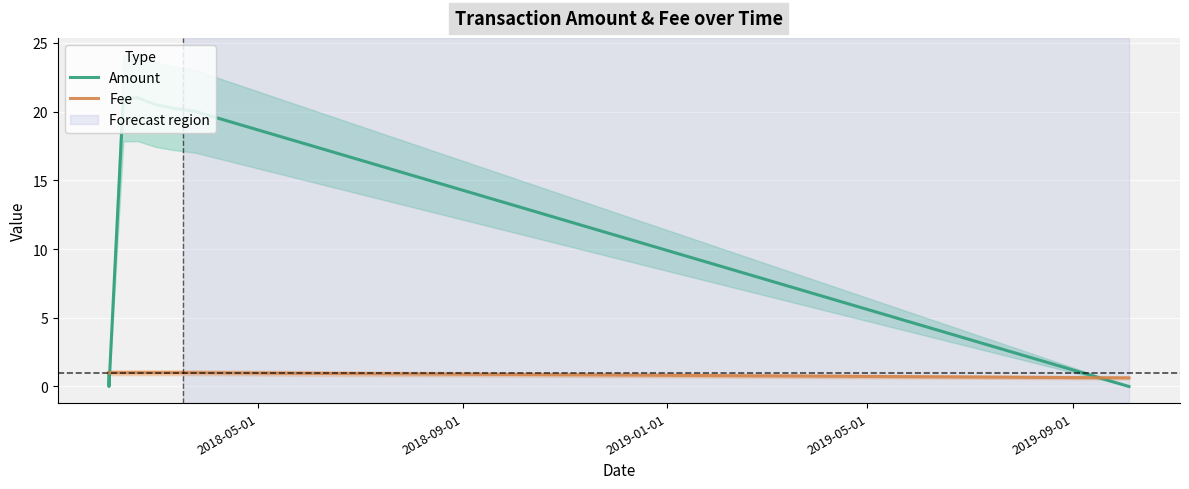

What is the maximum value for Amount?

21.0